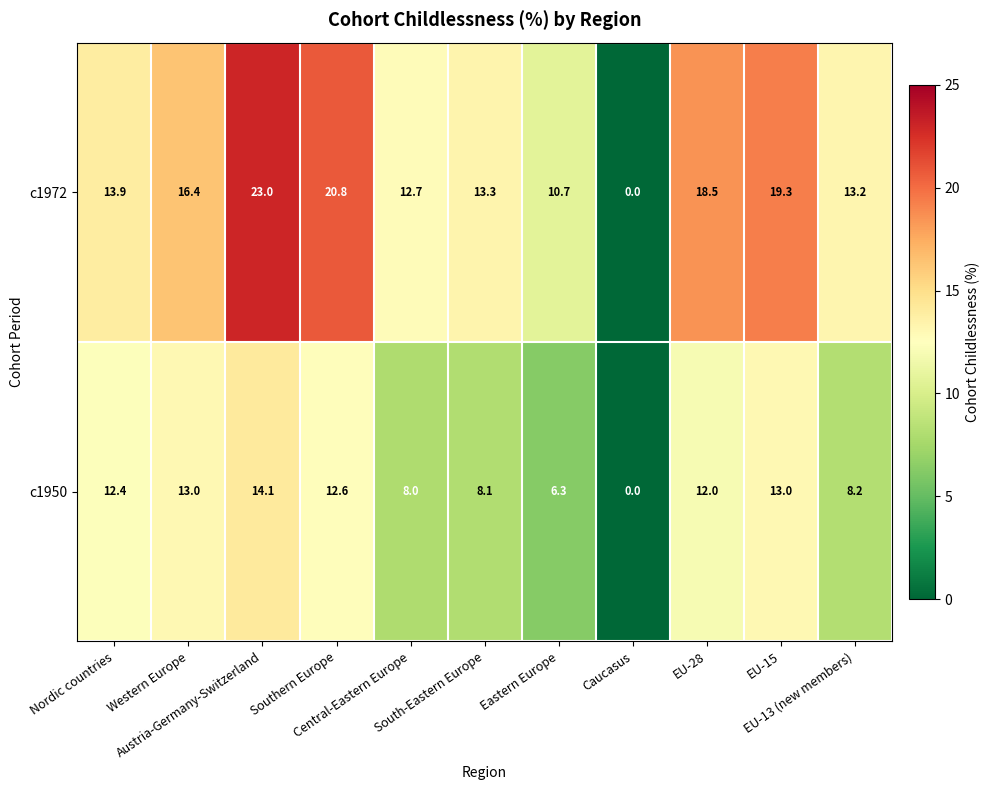

What is the maximum value shown in the chart?

23.0